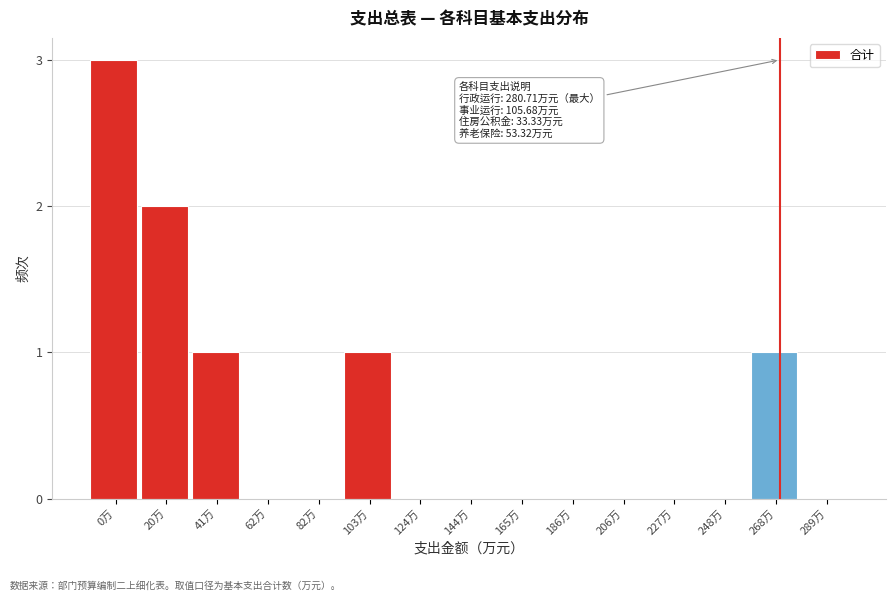

Reading right to left, extract all data points from this chart.

289万=0	268万=1	248万=0	227万=0	206万=0	186万=0	165万=0	144万=0	124万=0	103万=1	82万=0	62万=0	41万=1	20万=2	0万=3